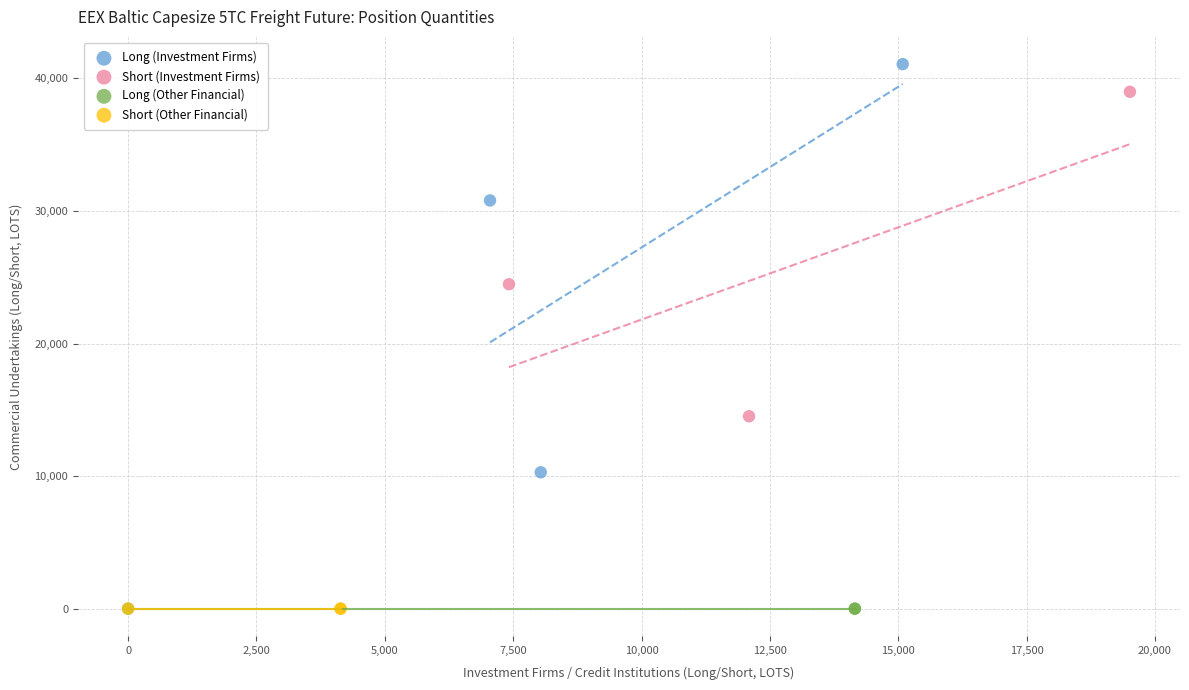

Which series reaches the maximum Y coordinate?

Long (Investment Firms)